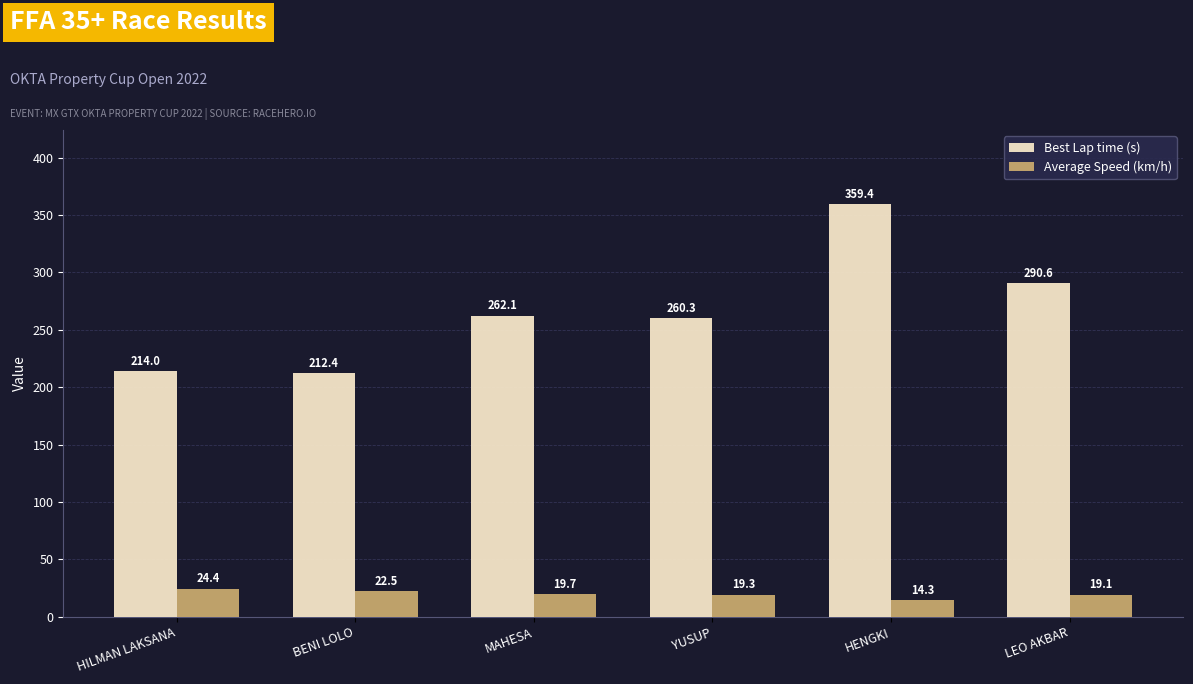

Is it true that Best Lap time (s) equals 262.1 at MAHESA?

True